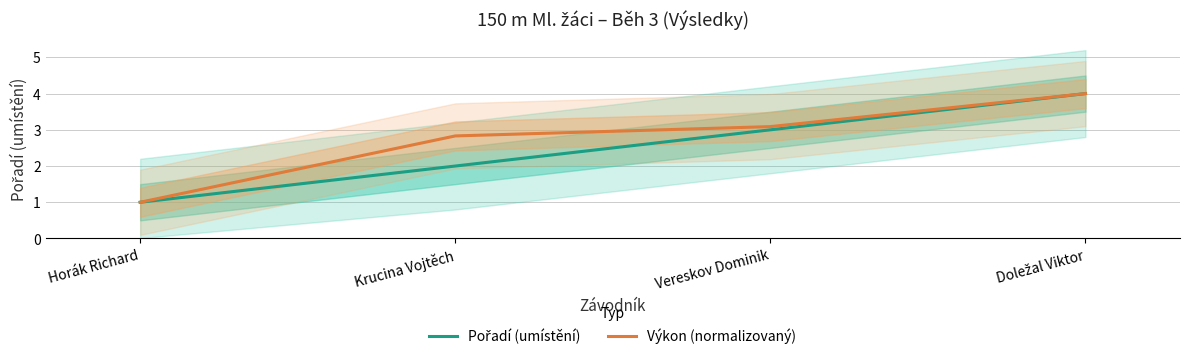

Which series has the largest range (max minus min)?

Pořadí (umístění)